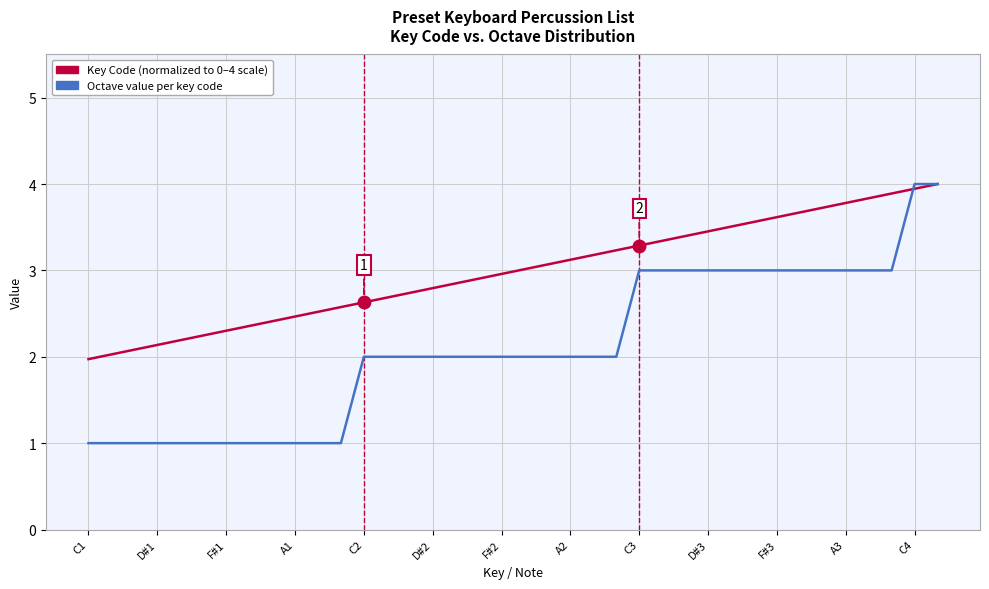

What is the minimum value shown in the chart?

1.0